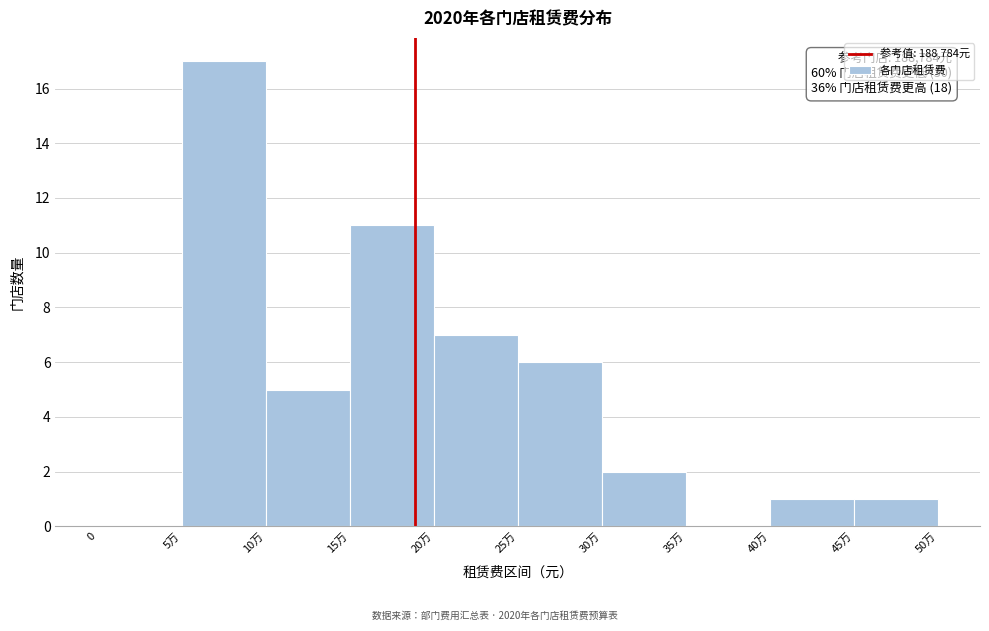

Reading left to right, what are all the values shown in this chart?

0=0	5万=17	10万=5	15万=11	20万=7	25万=6	30万=2	35万=0	40万=1	45万=1